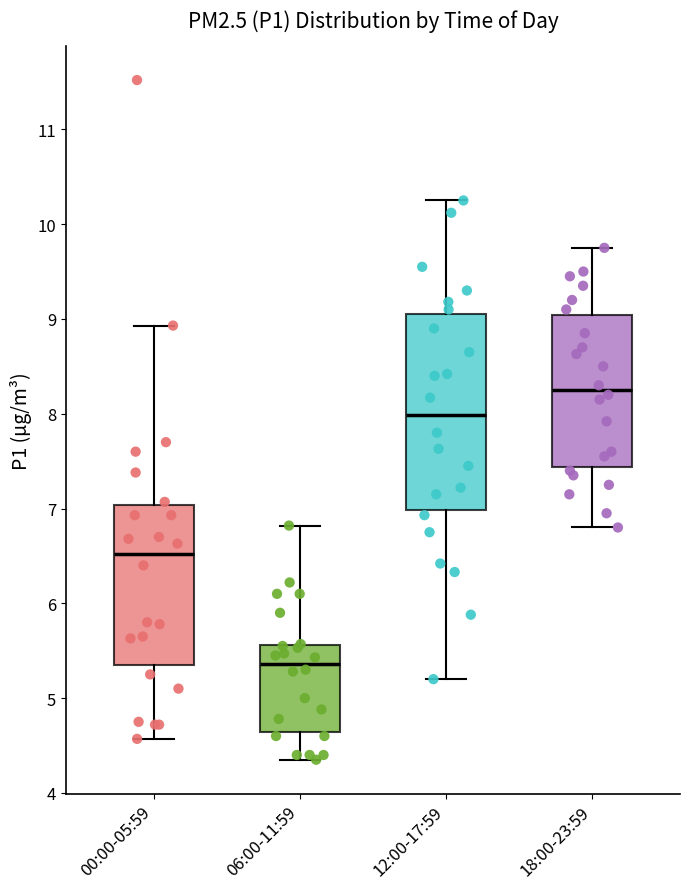

Reading left to right, read every box against the y-axis: the position of its median line, the range the box covers, and the ends of its whiskers. The values are not printed on the chart, so give them approximately, as read against the axis.

00:00-05:59: median 6.5, box 5.3 to 7.0, whiskers 4.6 to 8.9
06:00-11:59: median 5.4, box 4.6 to 5.6, whiskers 4.4 to 6.8
12:00-17:59: median 8.0, box 7.0 to 9.1, whiskers 5.2 to 10.3
18:00-23:59: median 8.3, box 7.4 to 9.0, whiskers 6.8 to 9.8